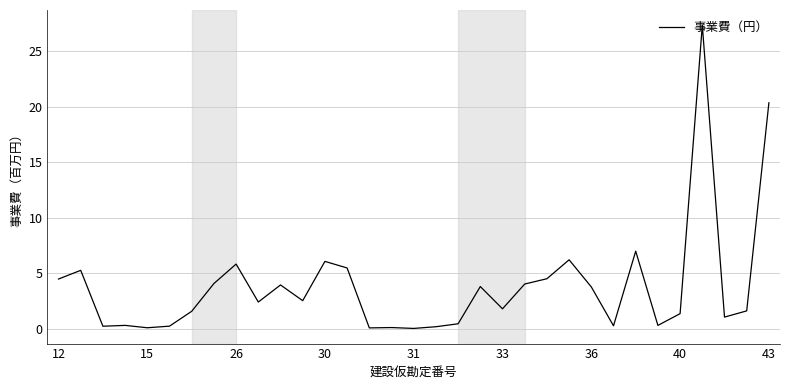

What is the greatest value displayed?

27.4